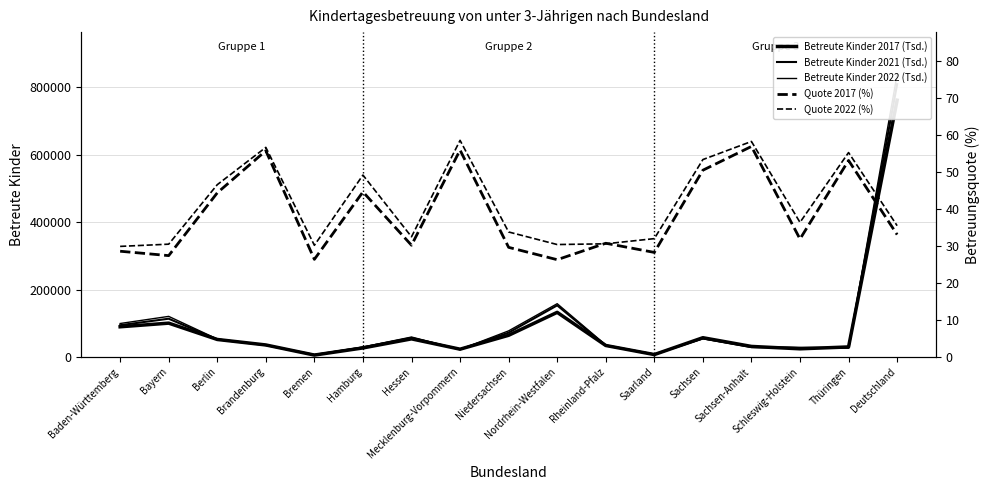

What position from the right is Deutschland?

1